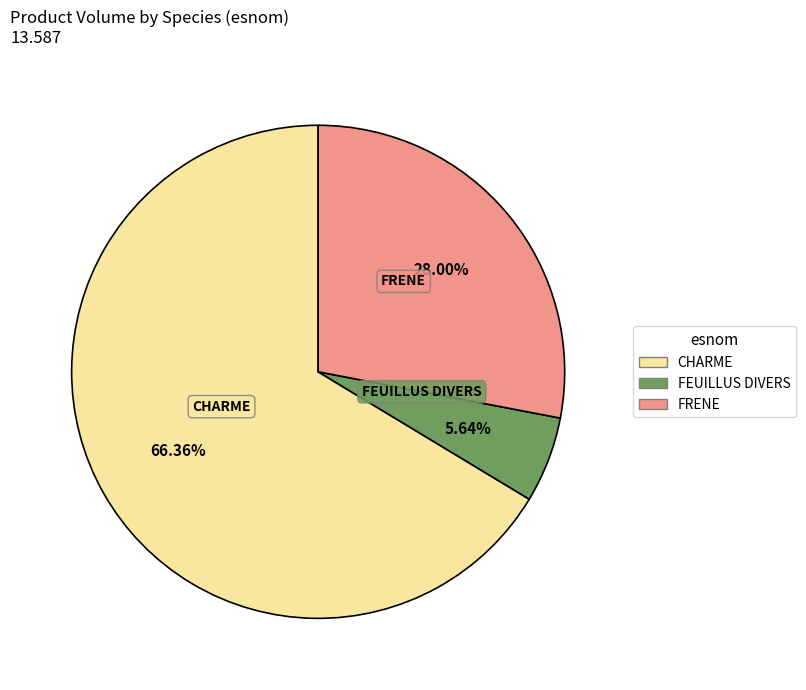

Combined, what portion of the pie is FEUILLUS DIVERS and CHARME?

72.0%